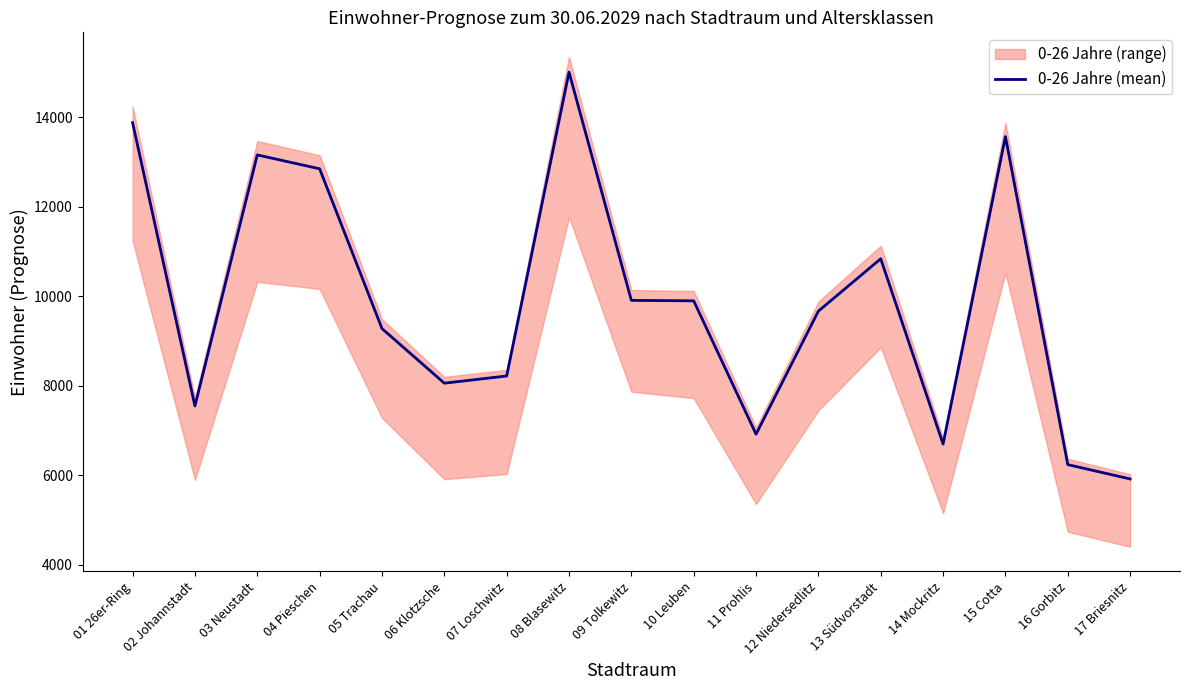

How many data points are above 9670?

8